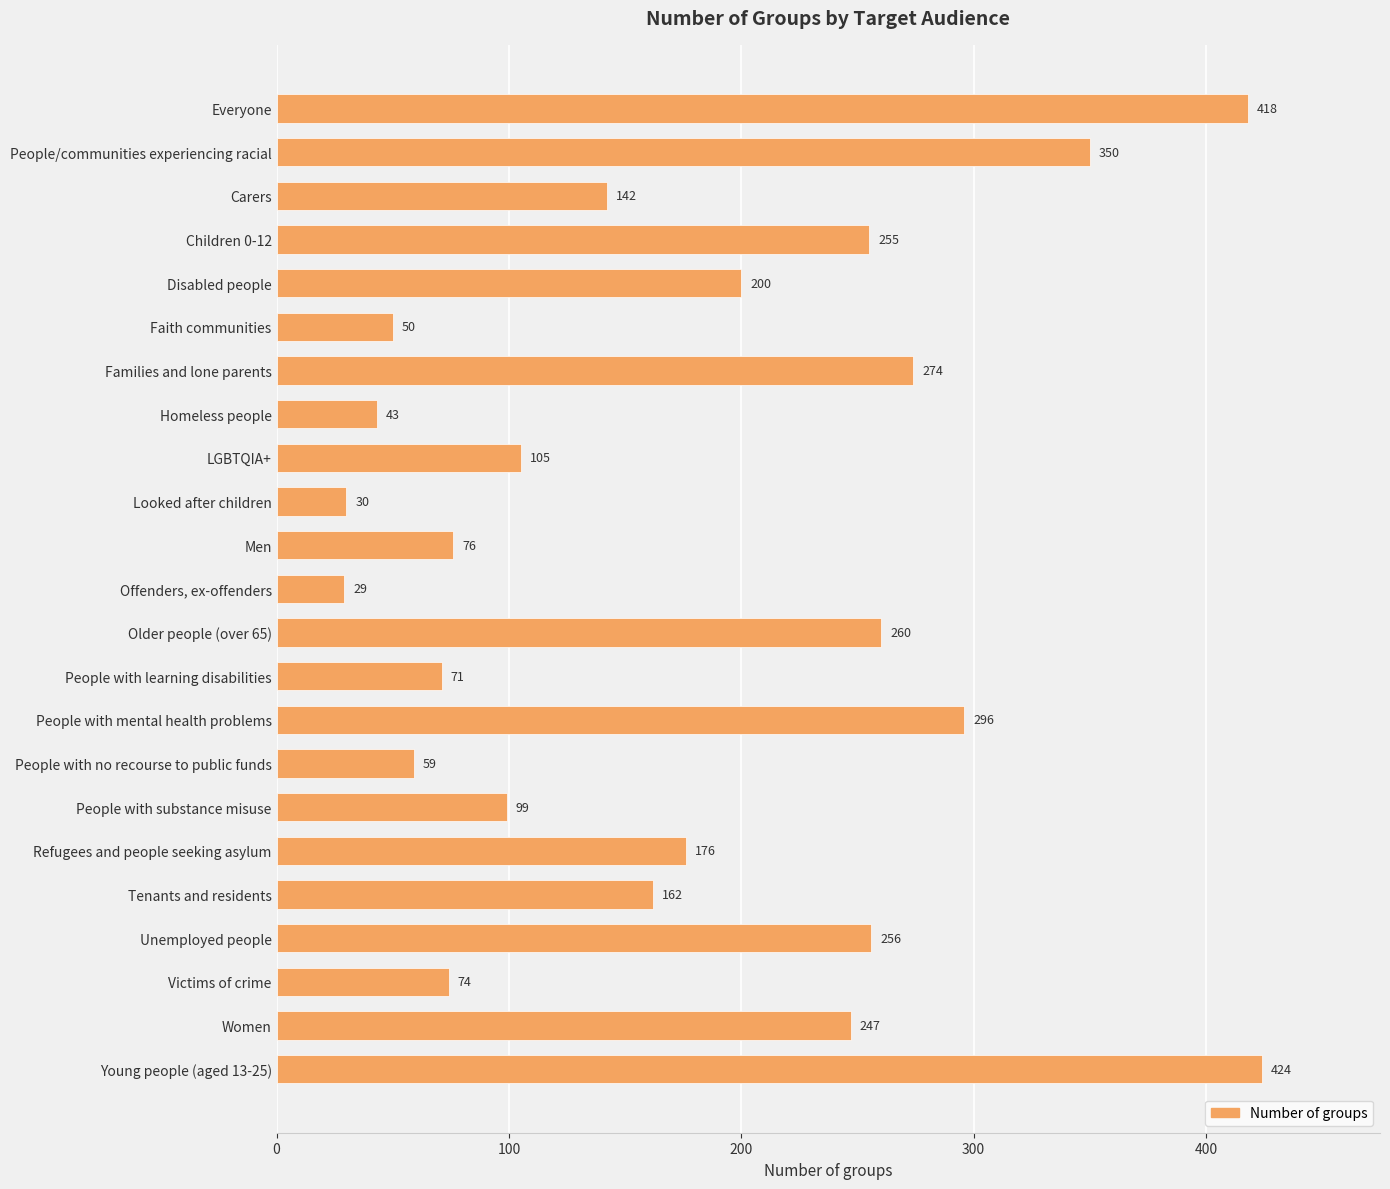

What is the change in value from Older people (over 65) to Young people (aged 13-25)?

+164